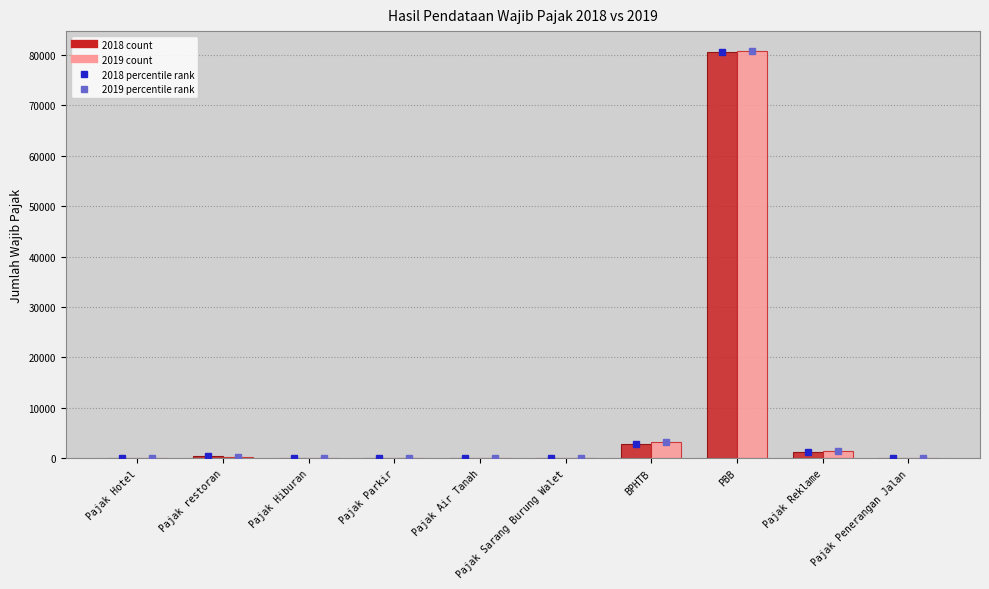

At which category is the sum across all series the highest?

PBB